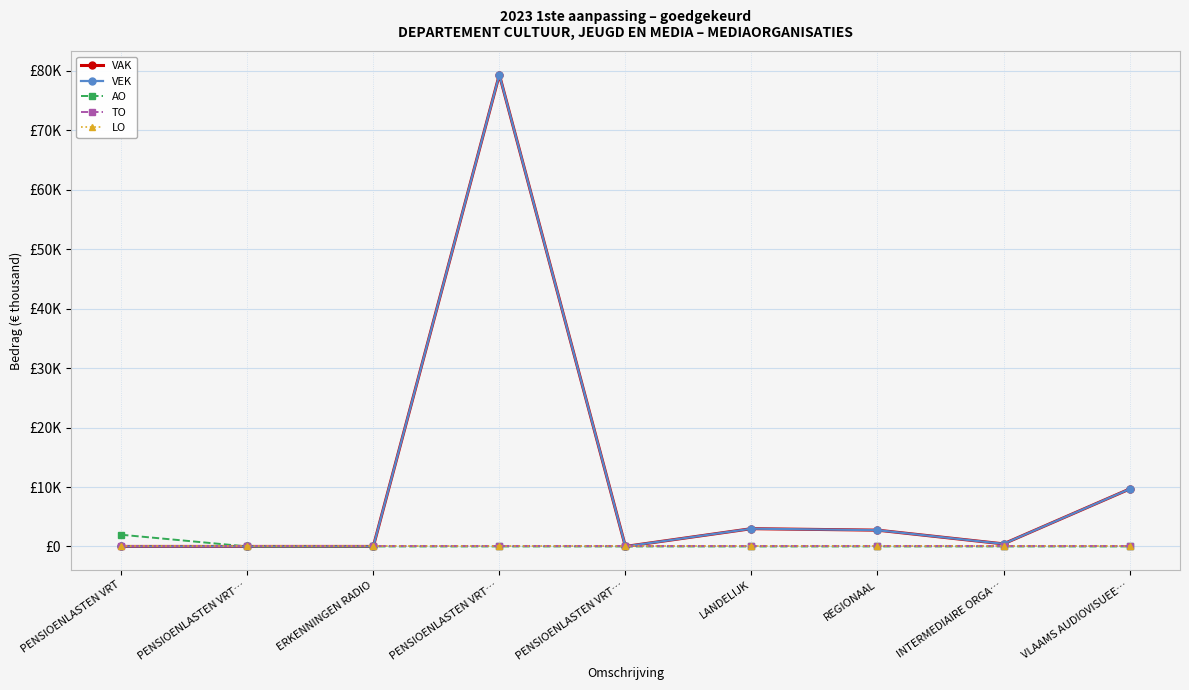

Is this an area chart (filled region under the line)?

No